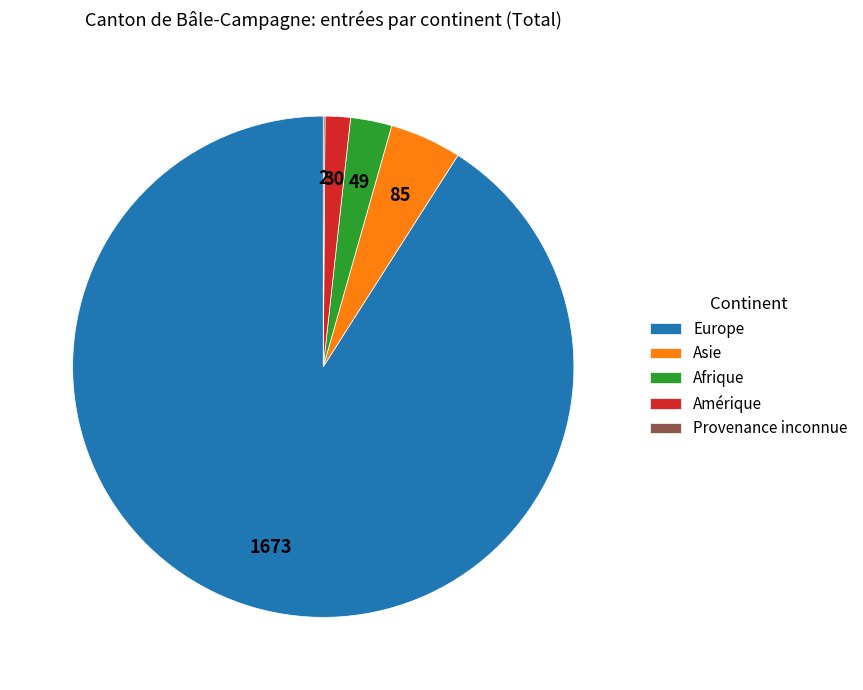

The Amérique slice represents 2% of the pie. True or false?

True